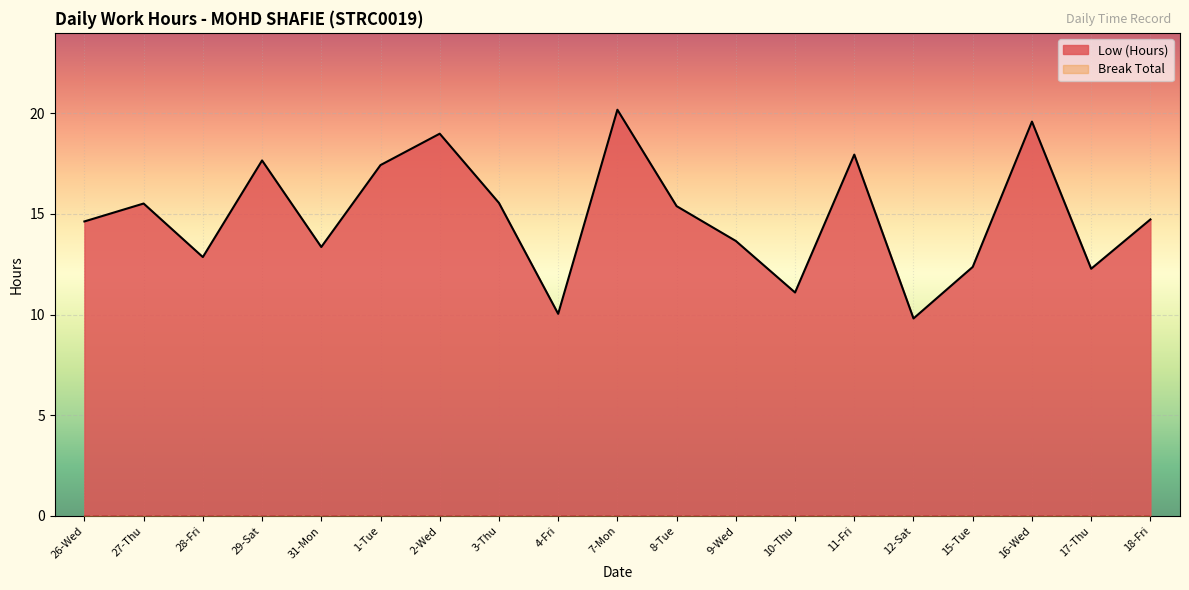

At which category does the data reach its first local peak?

27-Thu